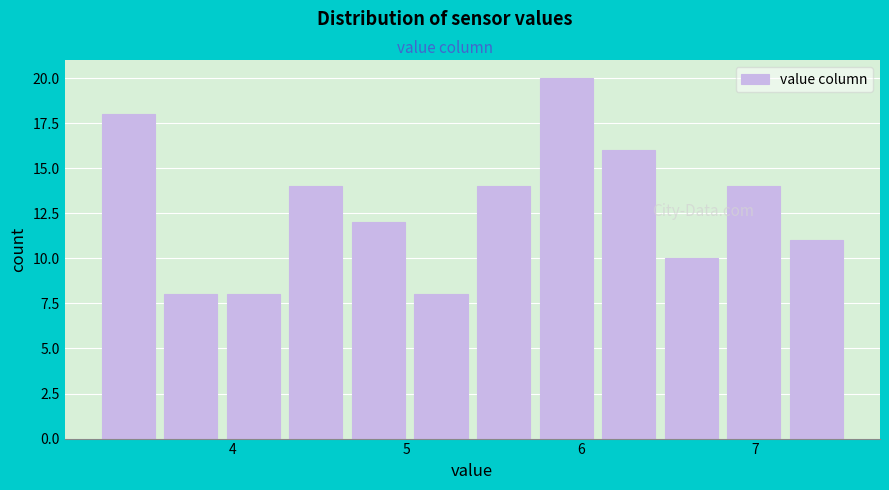

Read against the x-axis, roughly where is the centre of the tallest bar?

5.9